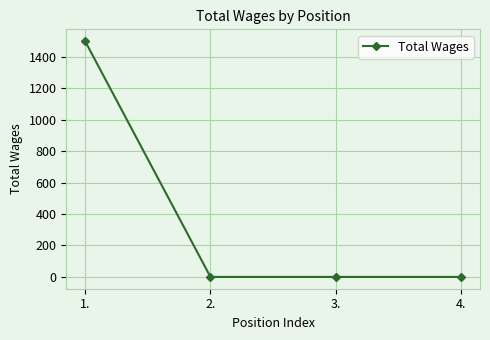

What is the change in value from 1. to 4.?

-1500